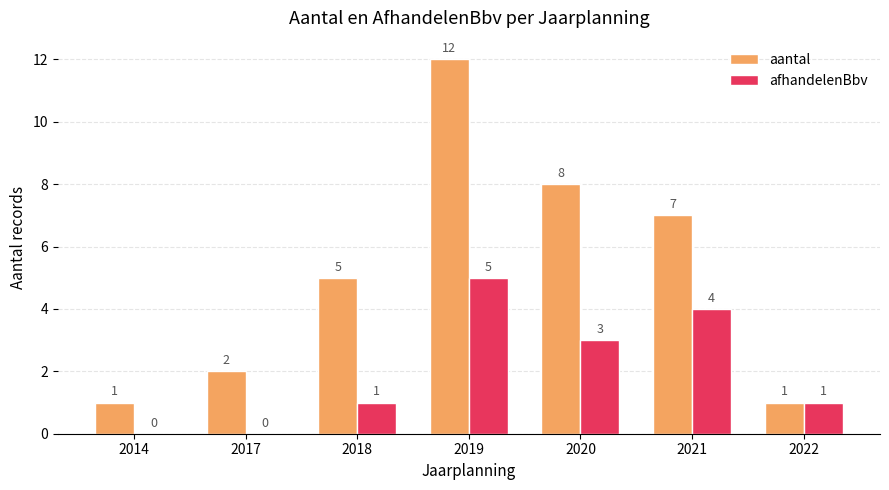

How many positive values does the afhandelenBbv series have?

5